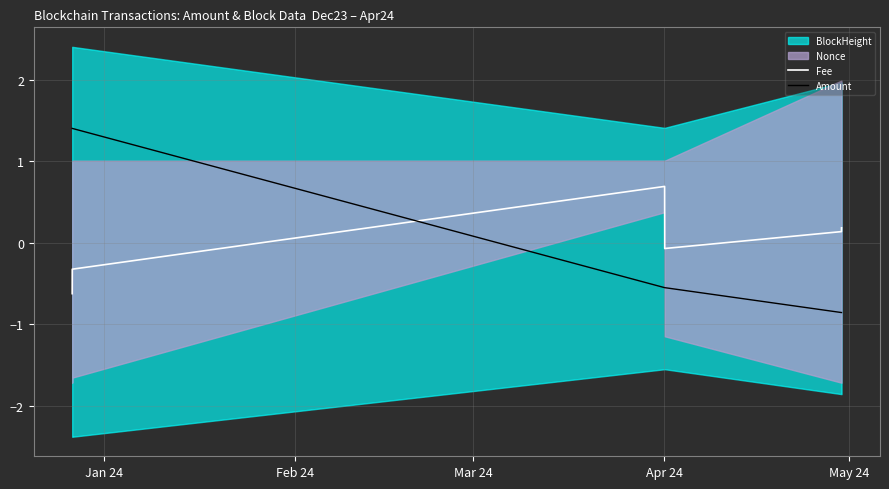

What is the difference between the maximum and minimum values in the Amount series?

2.3